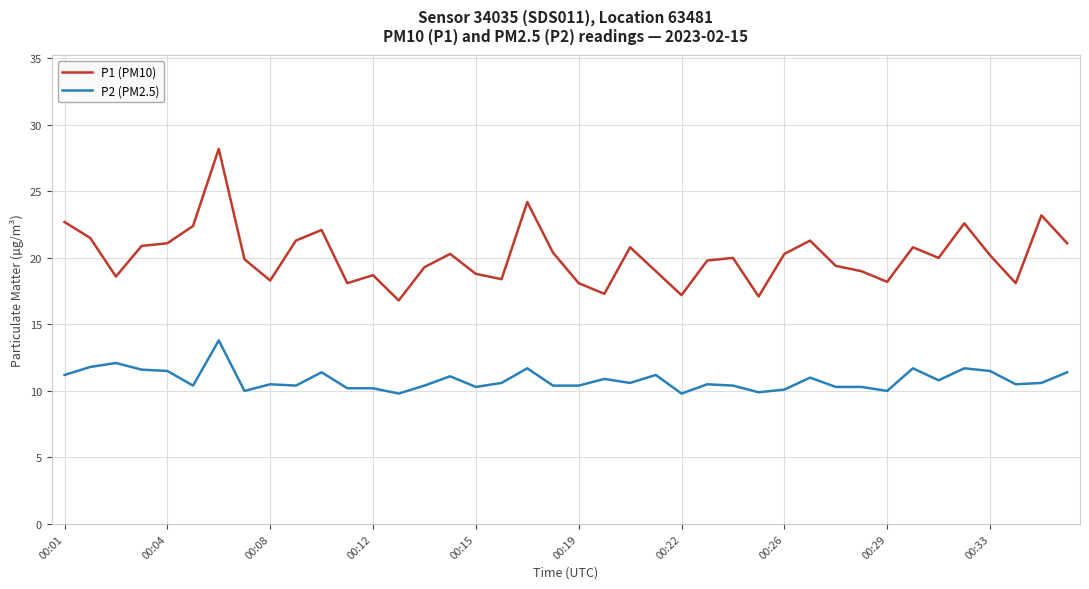

Which series has the widest spread of values?

P1 (PM10)